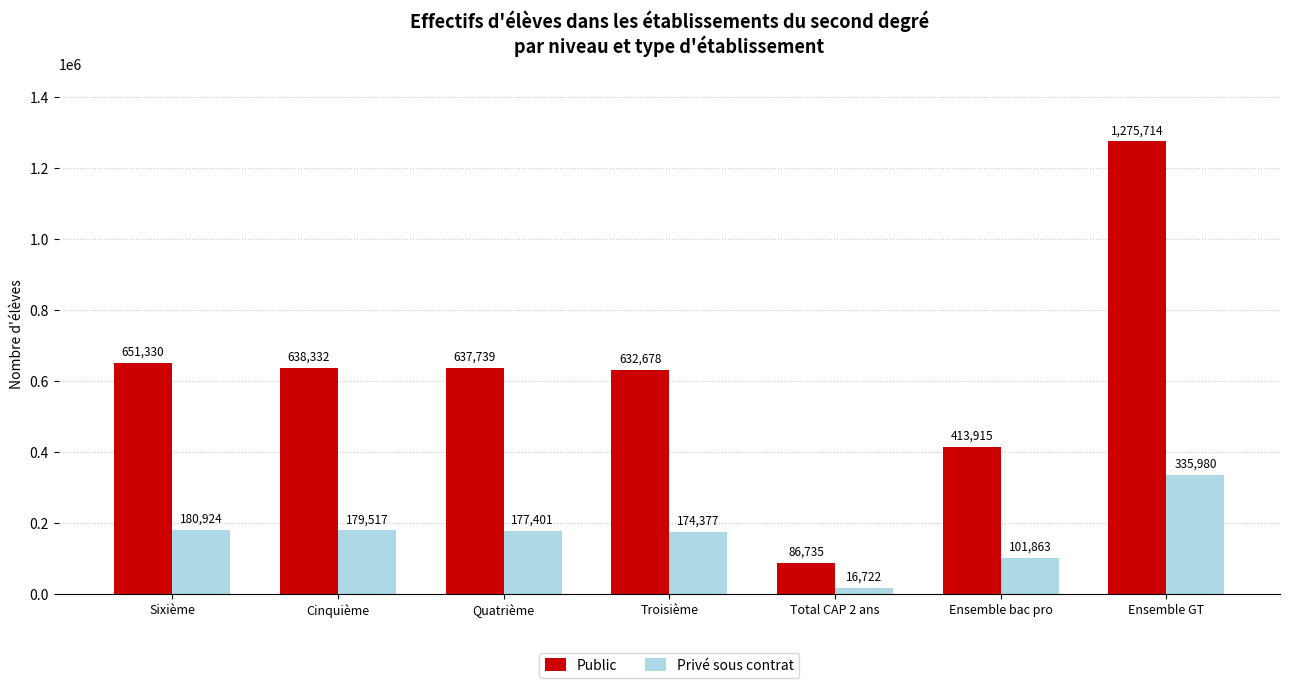

Is the value of Public at Troisième greater than the value of Privé sous contrat at Sixième?

Yes